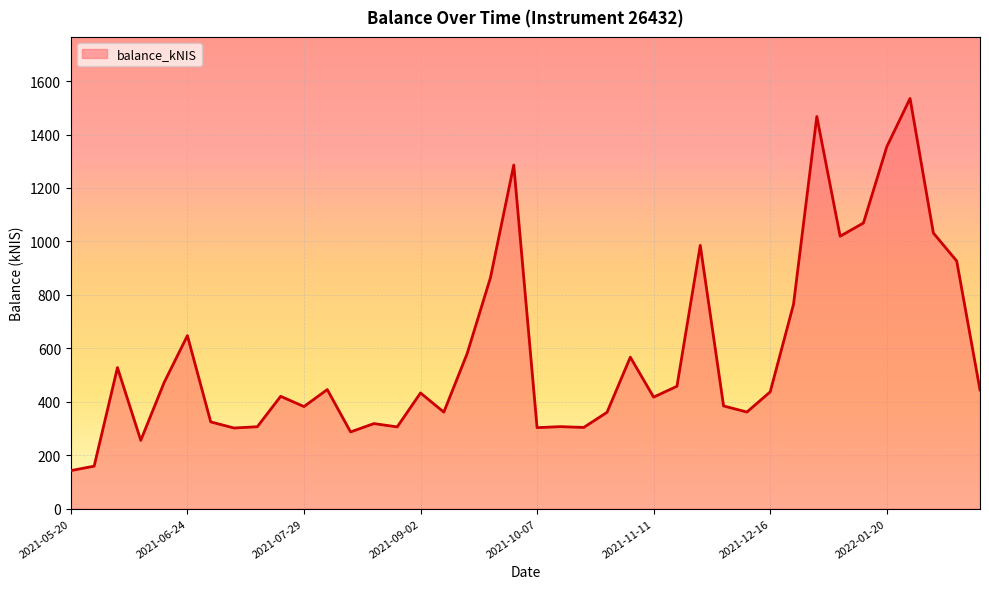

What is the minimum value shown in the chart?

142.4